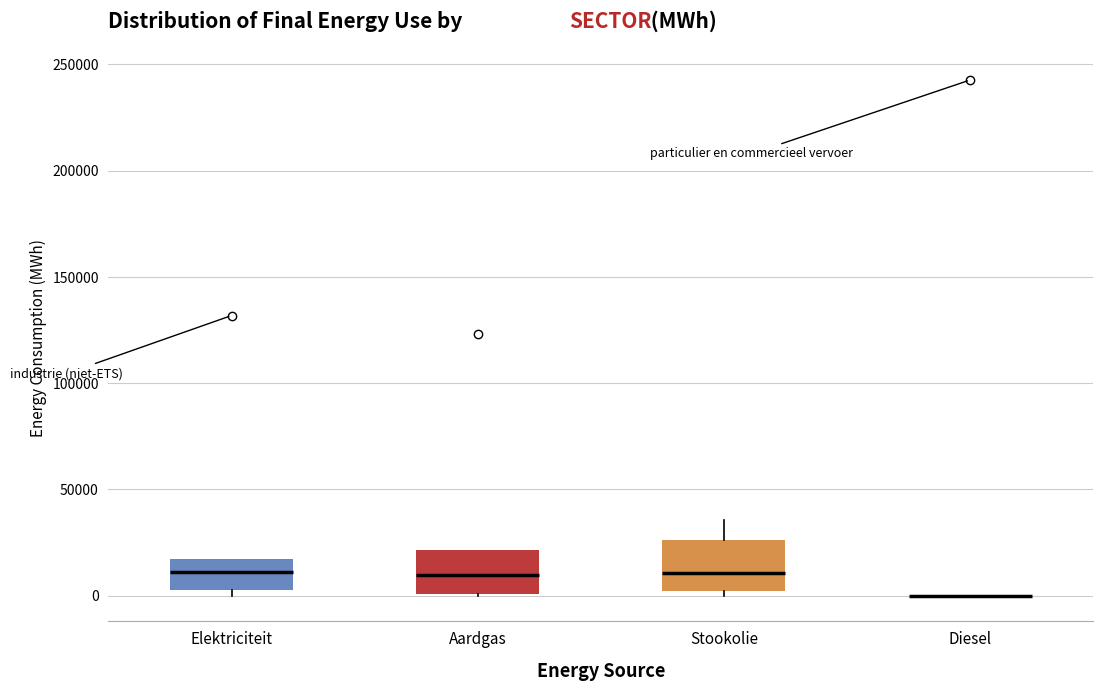

Reading left to right, read every box against the y-axis: the position of its median line, the range the box covers, and the ends of its whiskers. The values are not printed on the chart, so give them approximately, as read against the axis.

Elektriciteit: median 10000, box 0 to 15000, whiskers 0 (just below the box's lower edge) to 15000
Aardgas: median 10000, box 0 to 20000, whiskers 0 to 20000
Stookolie: median 10000, box 0 to 25000, whiskers 0 (just below the box's lower edge) to 35000
Diesel: box collapsed to a line at 0, whiskers 0 to 0